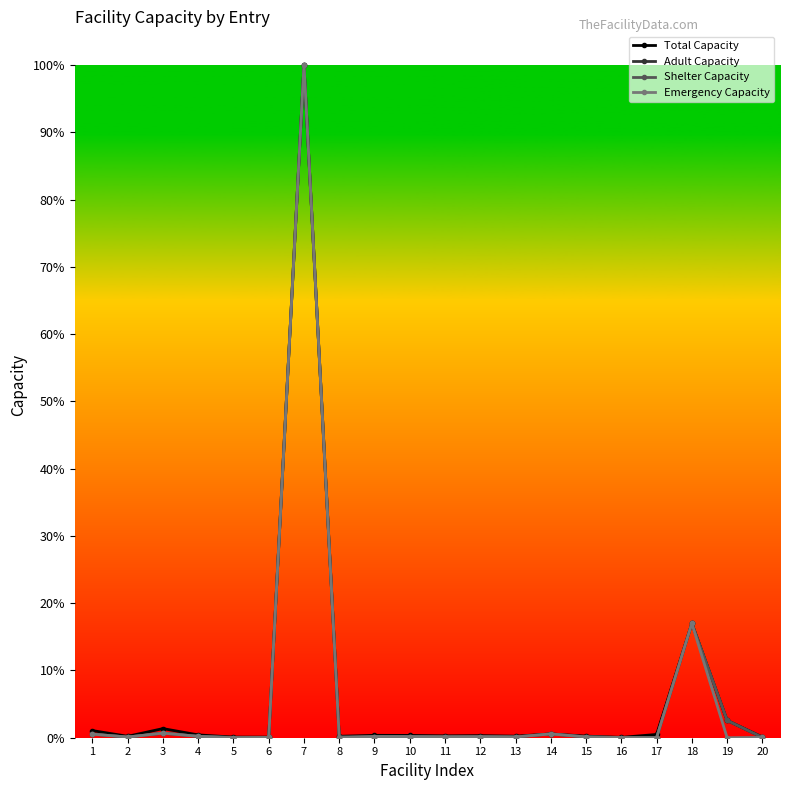

True or false: Adult Capacity and Shelter Capacity cross at least once.

False